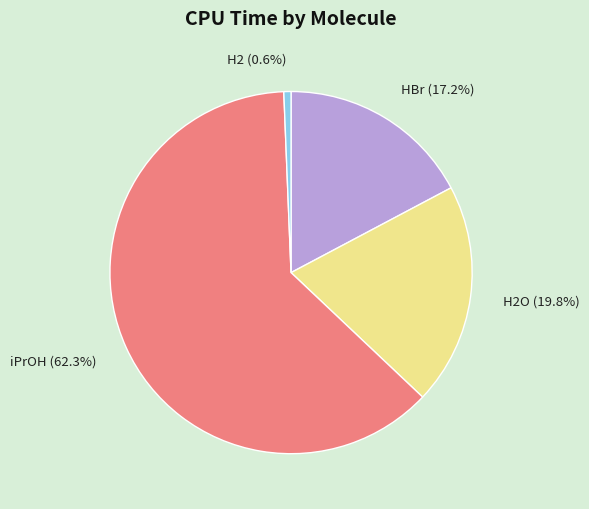

What is the smallest slice in the pie chart?

H2